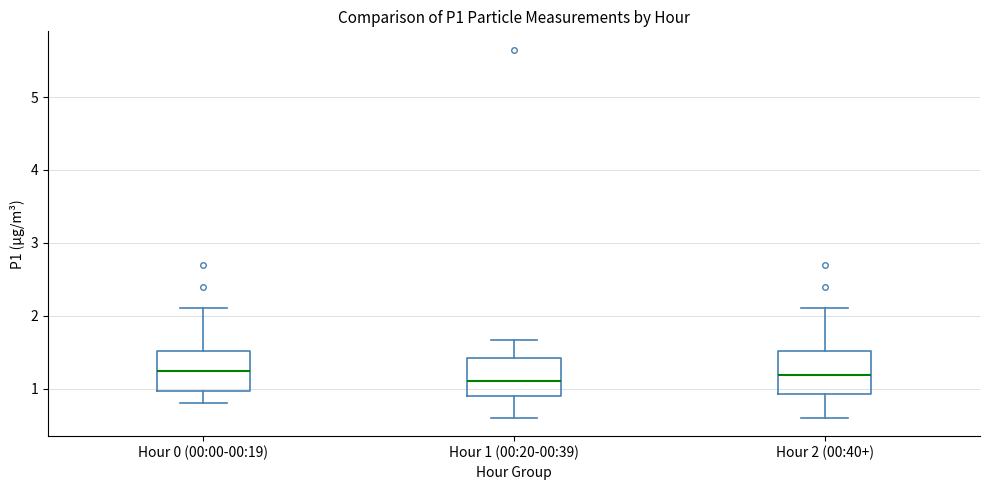

Reading left to right, transcribe this box plot: for each box, give where its median line is, the range the box spans, and where its two whiskers end, as read against the y-axis. The values are not printed on the chart, so give them approximately, as read against the axis.

Hour 0 (00:00-00:19): median 1.2, box 1.0 to 1.5, whiskers 0.8 to 2.1
Hour 1 (00:20-00:39): median 1.1, box 0.9 to 1.4, whiskers 0.6 to 1.7
Hour 2 (00:40+): median 1.2, box 0.9 to 1.5, whiskers 0.6 to 2.1